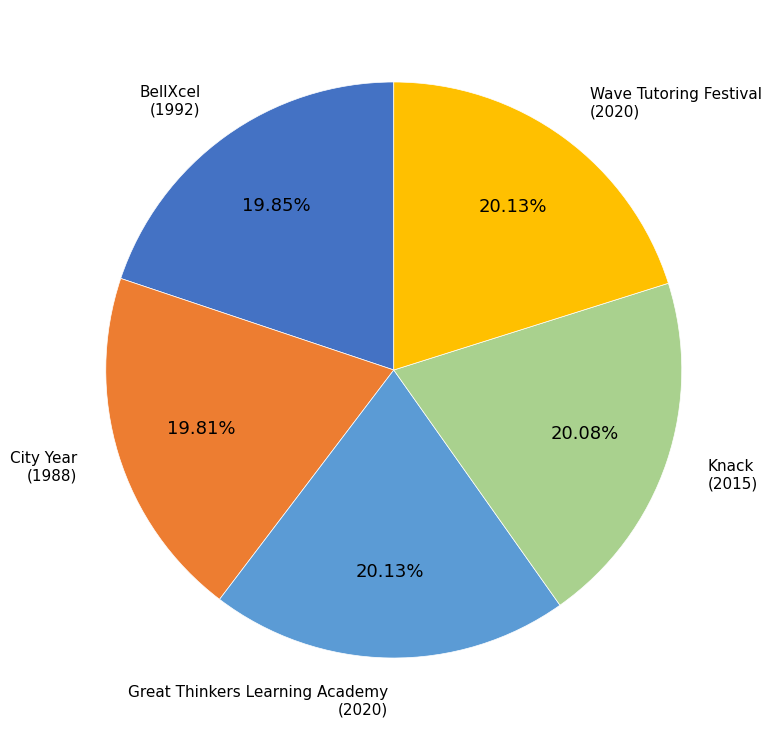

Is it true that BellXcel is 27% of the pie?

False